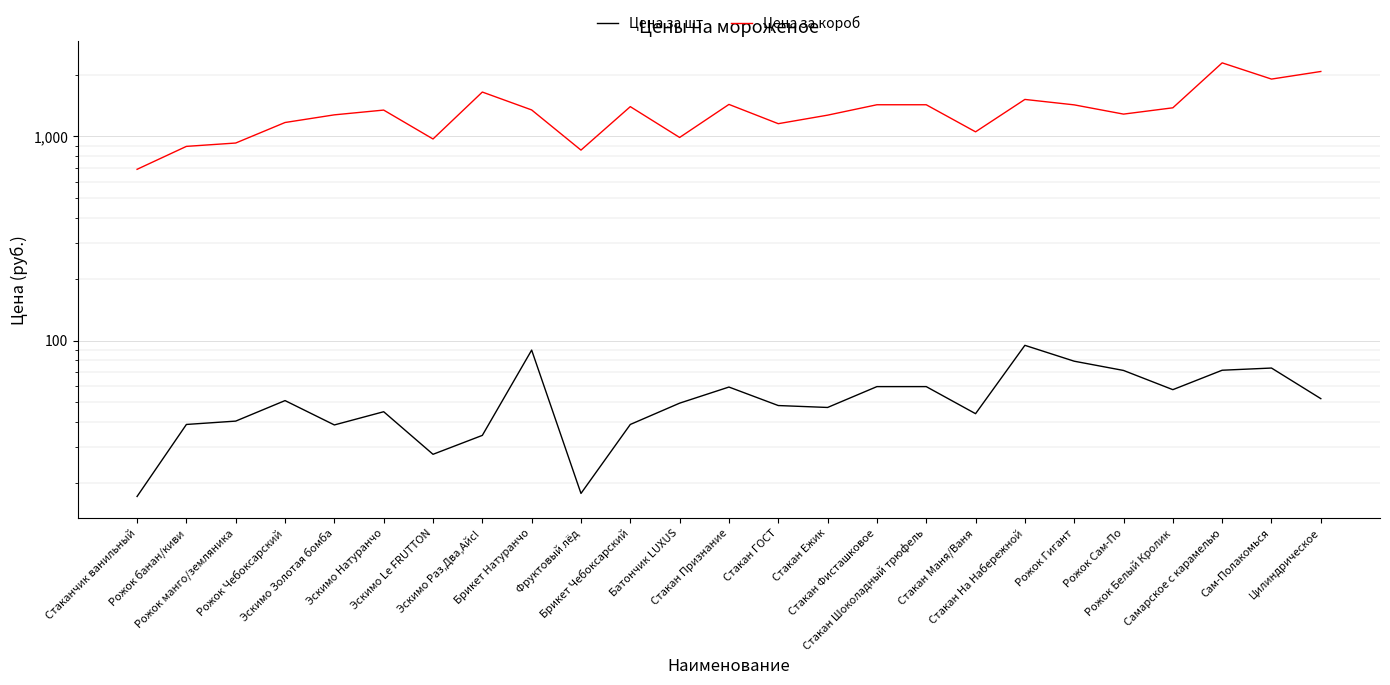

What are all the series names shown in the legend?

Цена за шт, Цена за короб